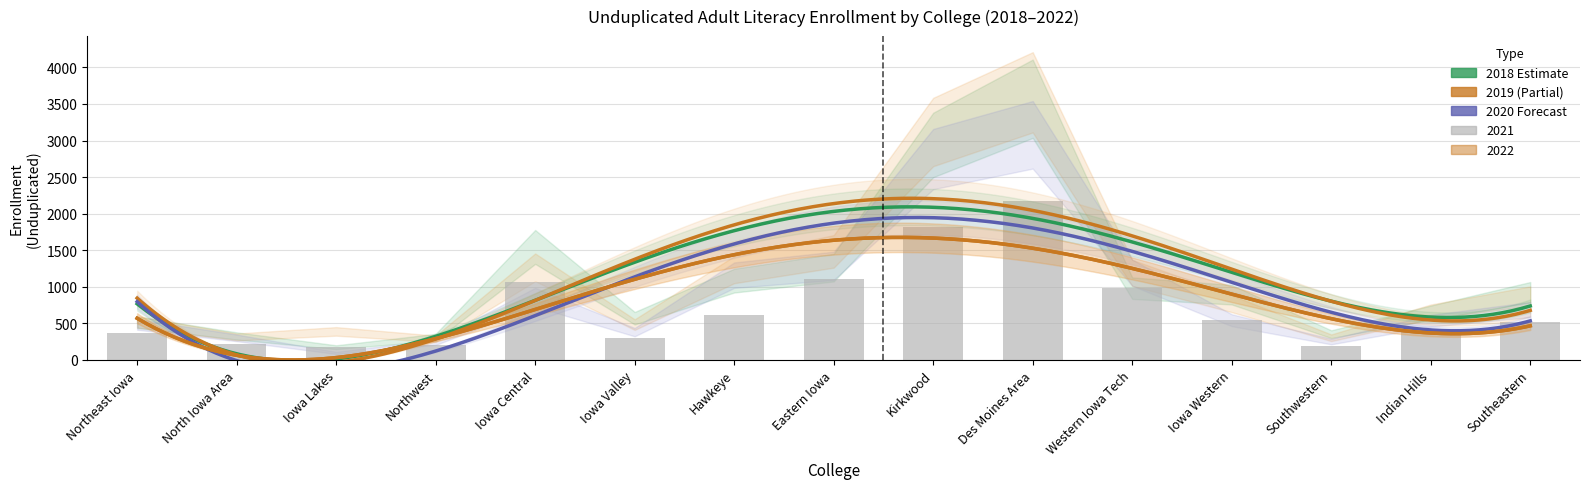

Rank the categories by 2021 value from highest to lowest.

Des Moines Area, Kirkwood, Eastern Iowa, Iowa Central, Western Iowa Tech, Hawkeye, Iowa Western, Southeastern, Indian Hills, Northeast Iowa, Iowa Valley, North Iowa Area, Northwest, Southwestern, Iowa Lakes